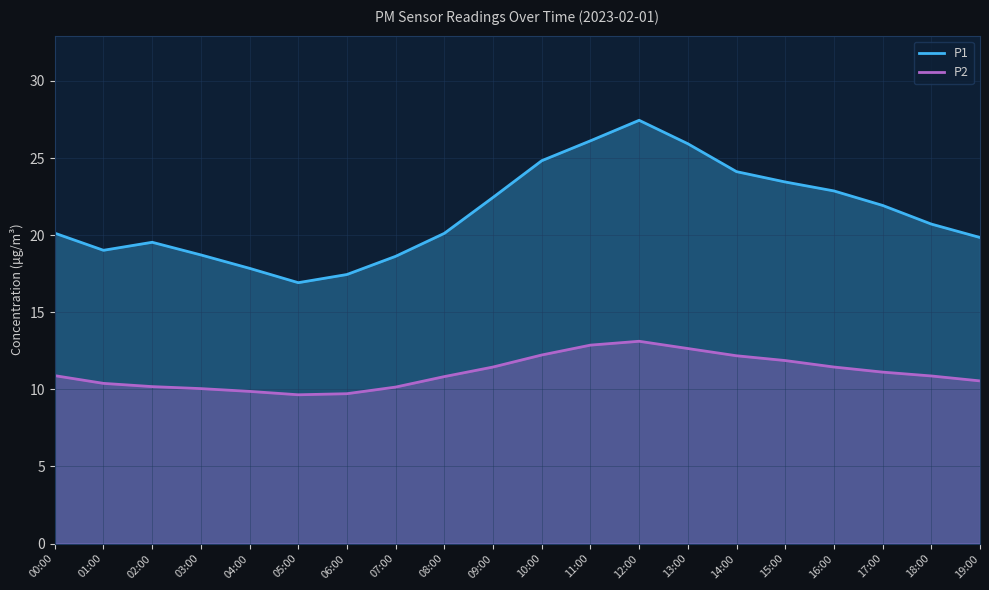

Does the chart display data point markers on the line(s)?

No